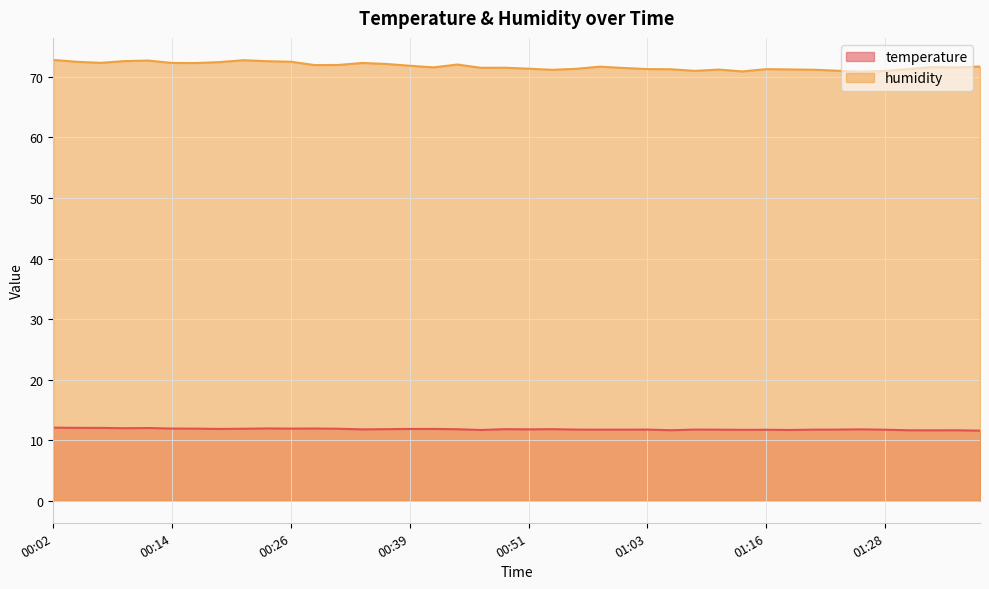

What is the value of the temperature point at the 2nd from the left?

12.0